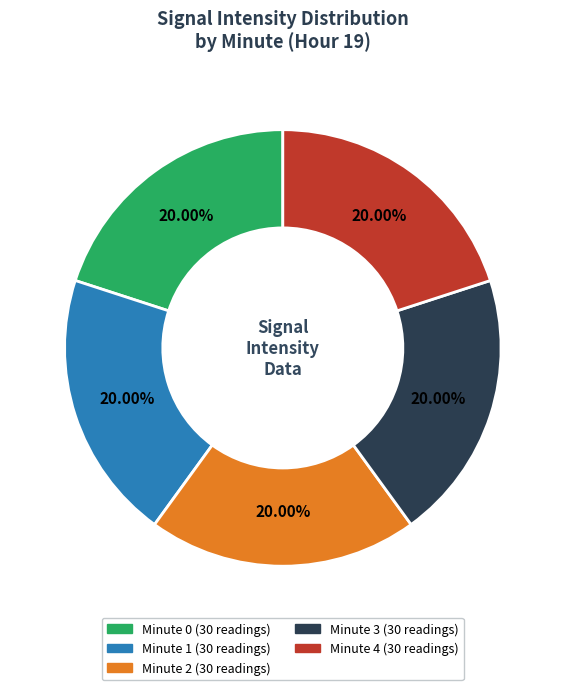

Does any single category account for the majority?

No